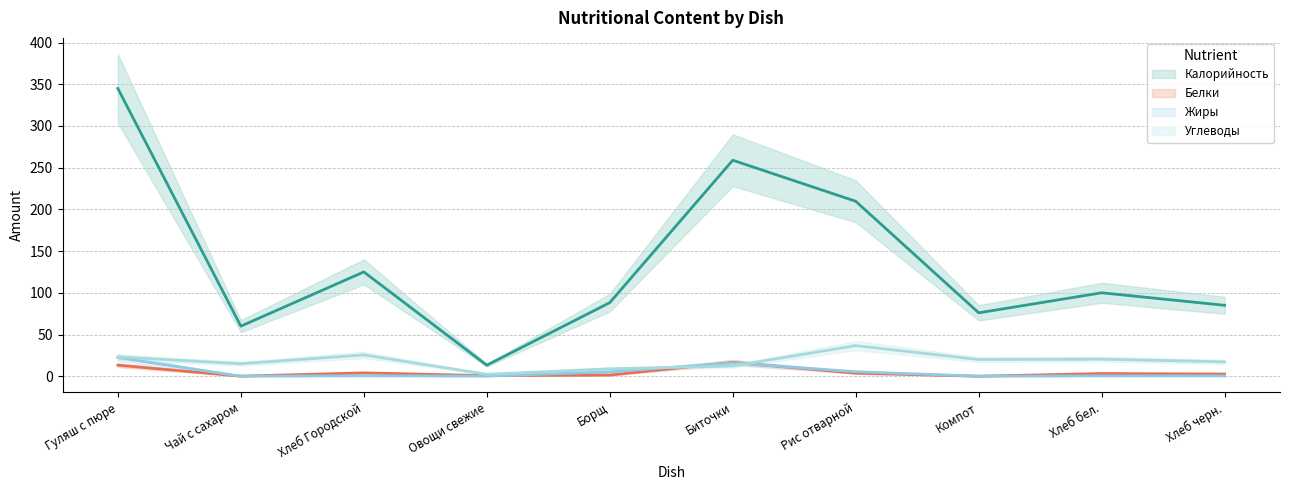

The Углеводы series shows 8.9 at Борщ. True or false?

True